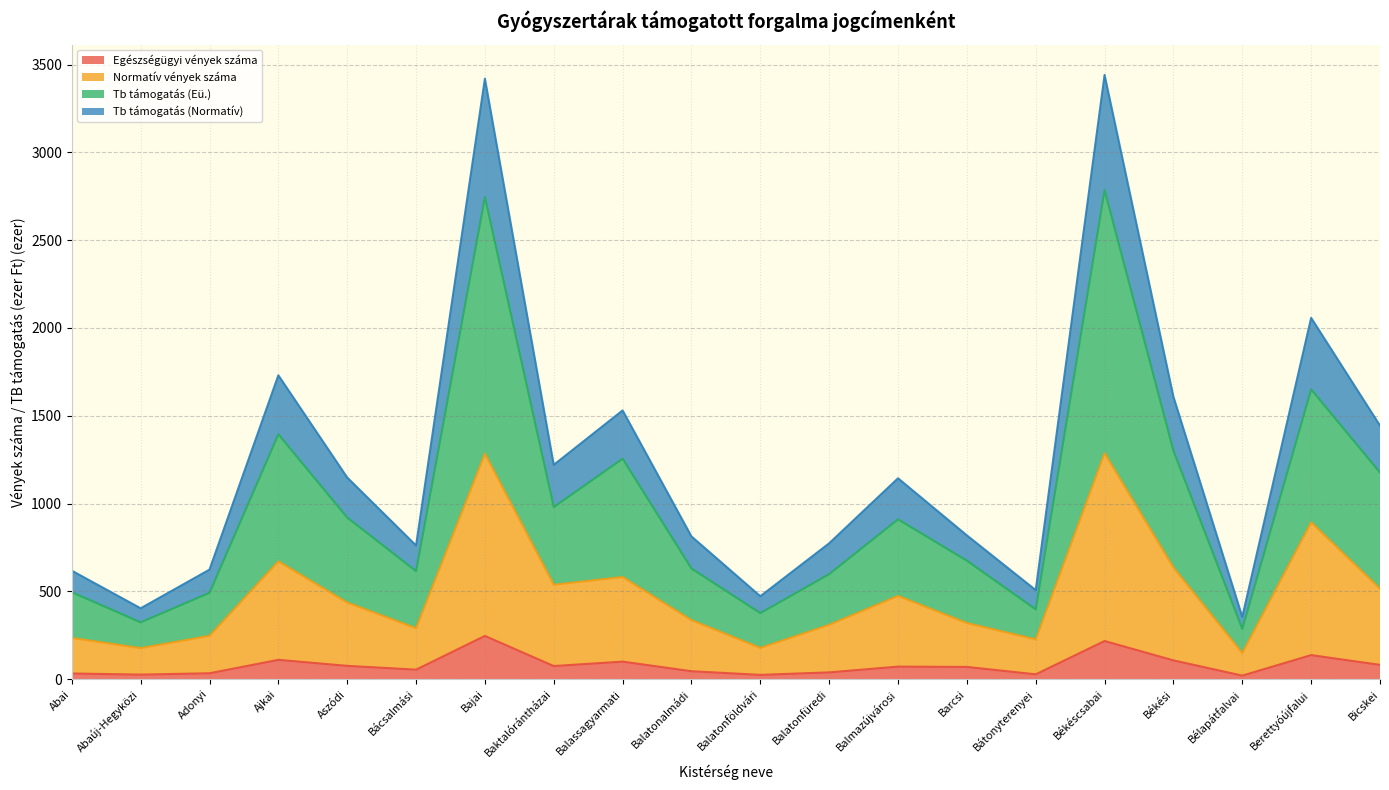

Which category has the lowest value in the Egészségügyi vények száma series?

Bélapátfalvai